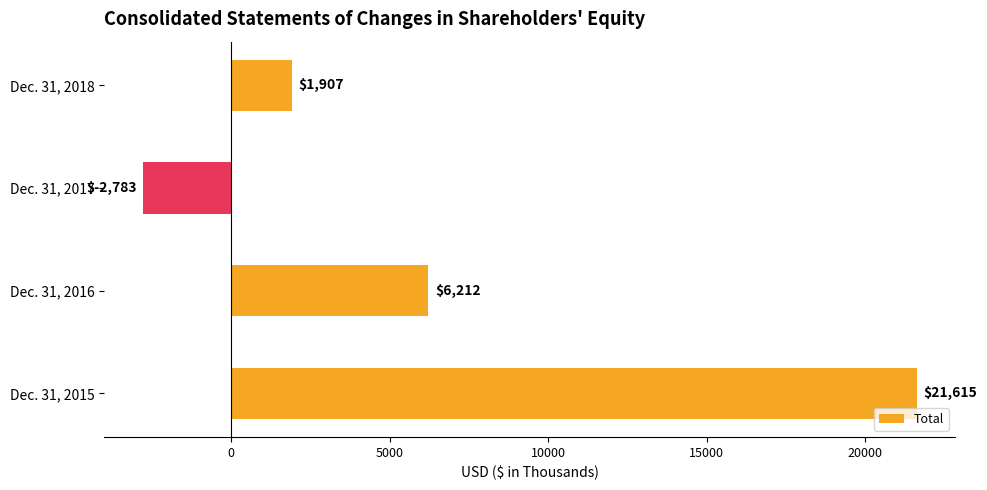

What is the difference between the maximum and minimum values?

24398